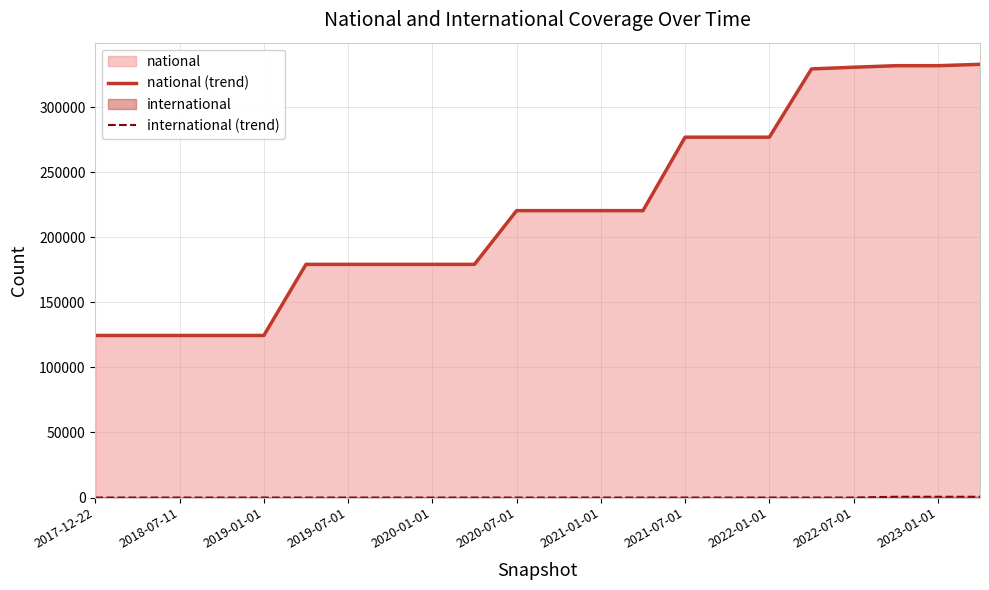

Which series has the largest range (max minus min)?

national (trend)